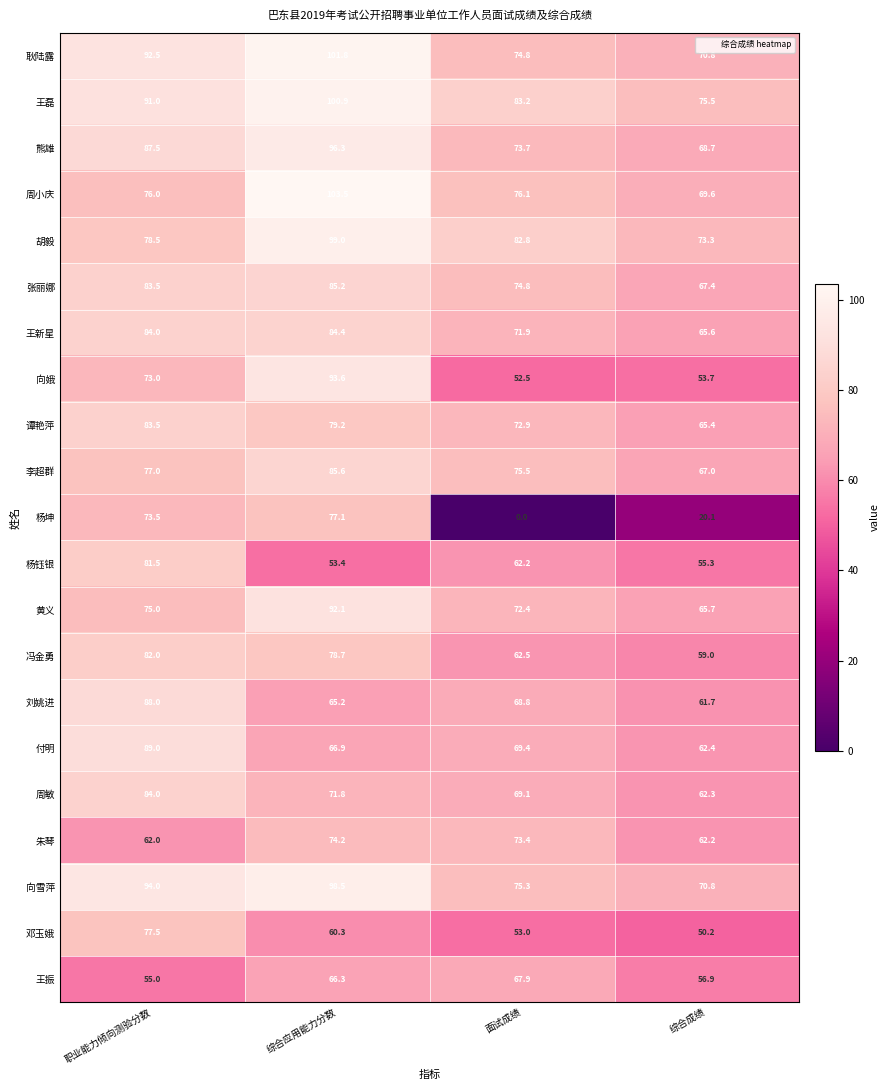

What is the sum of the 周敏 values at 面试成绩 and 综合应用能力分数?

140.9